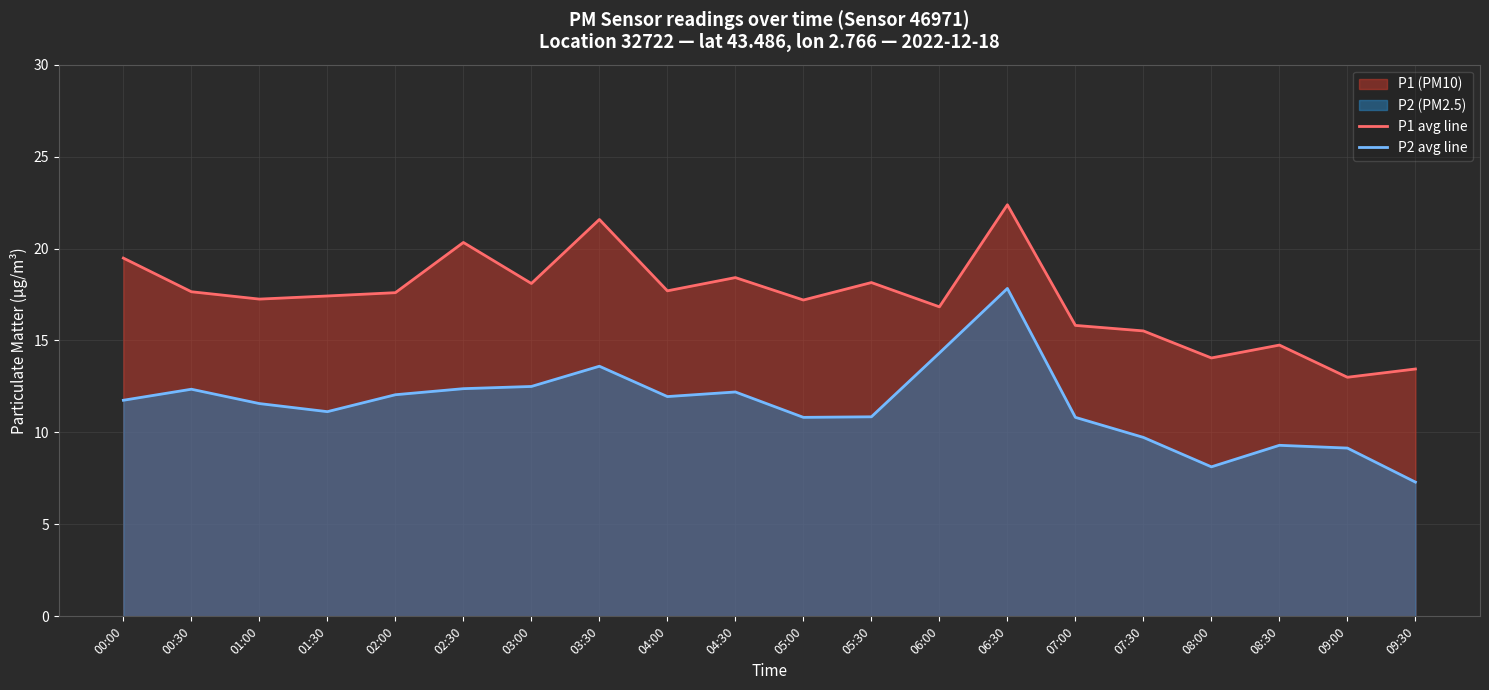

Does the chart display data point markers on the line(s)?

No